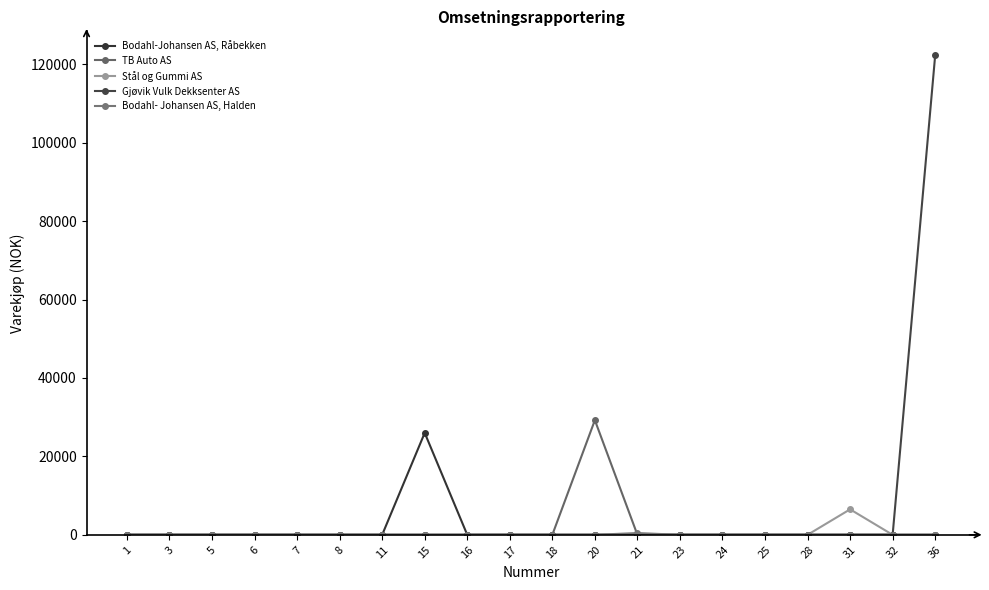

Which category has the highest value in the Bodahl-Johansen AS, Råbekken series?

15